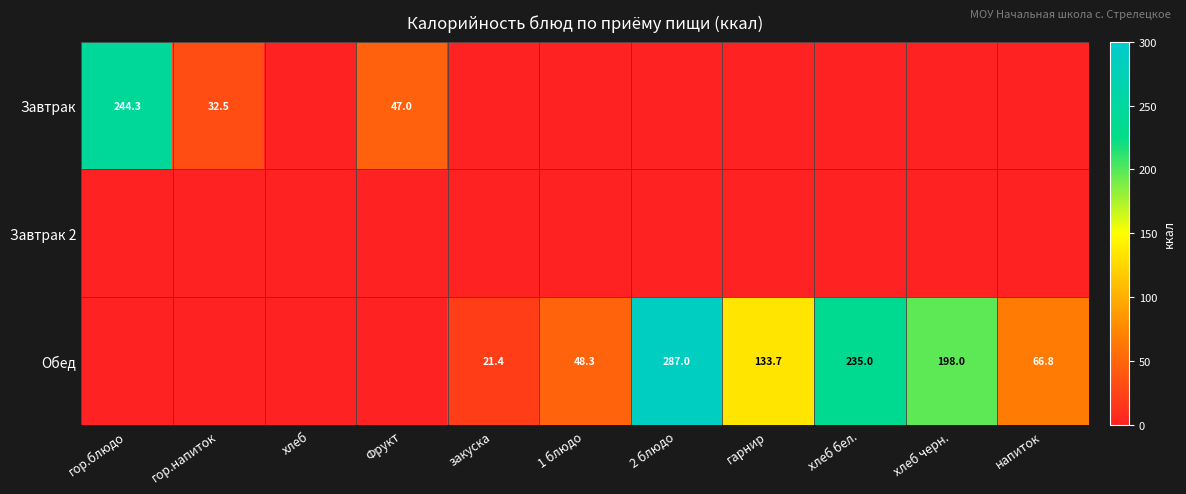

At which category is the sum across all series the highest?

2 блюдо